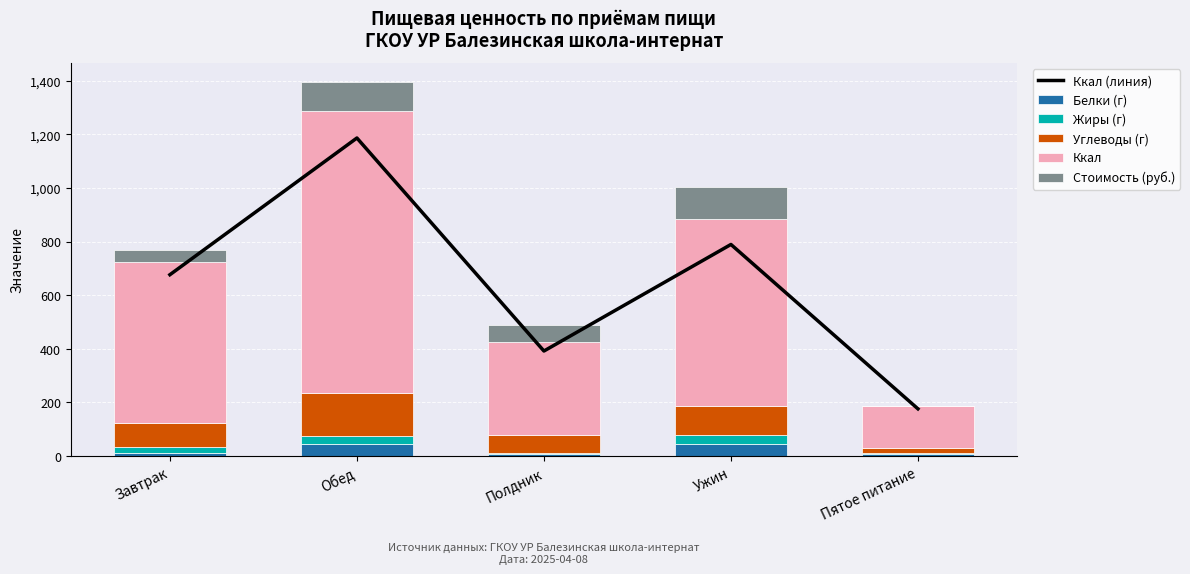

The value of Ккал at Полдник is 347.5. True or false?

True